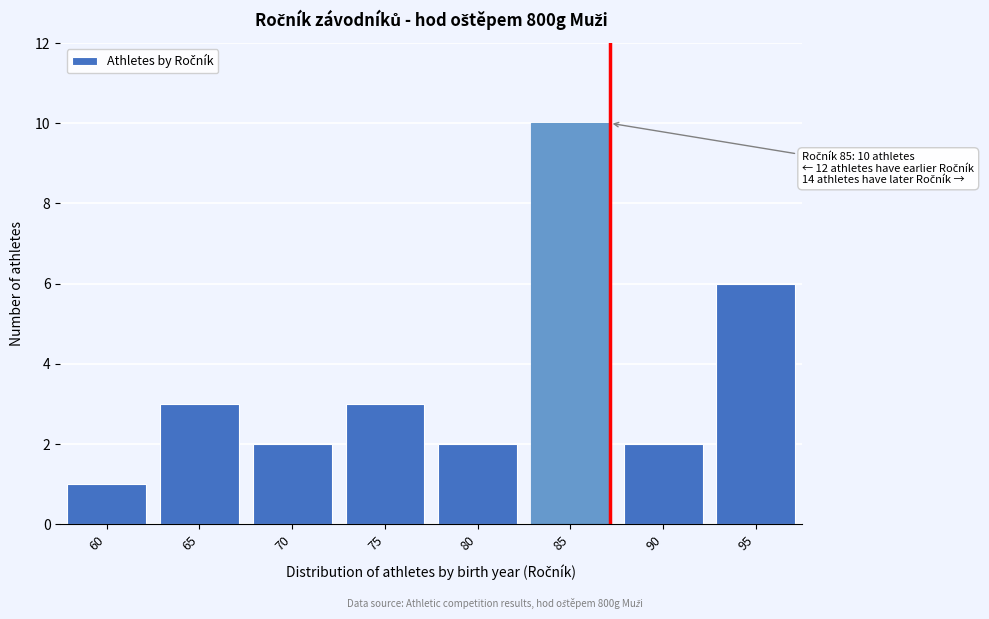

Reading left to right, extract all data points from this chart.

1	3	2	3	2	10	2	6